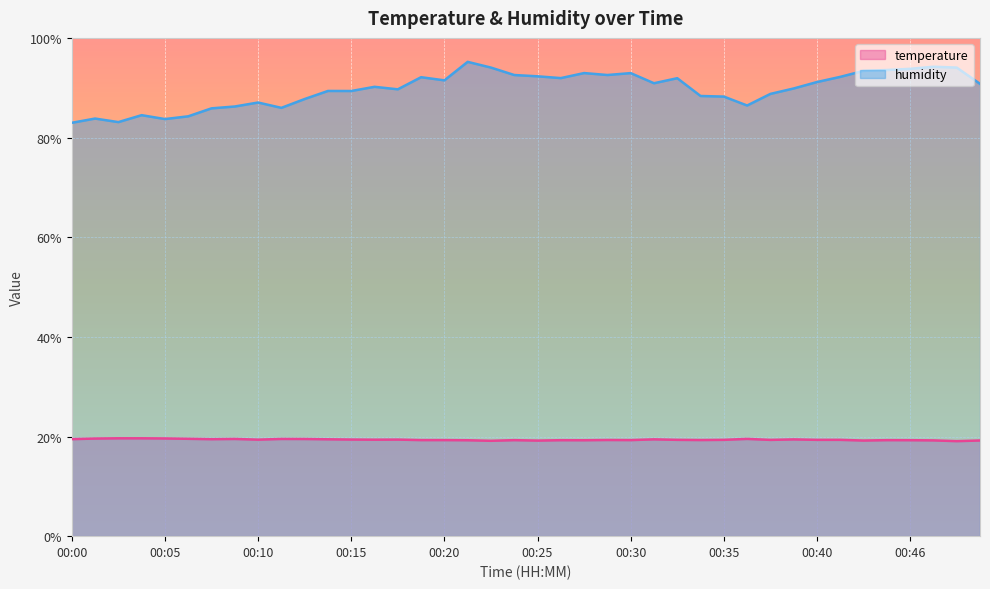

Is it true that temperature equals 19.3 at 00:26?

True